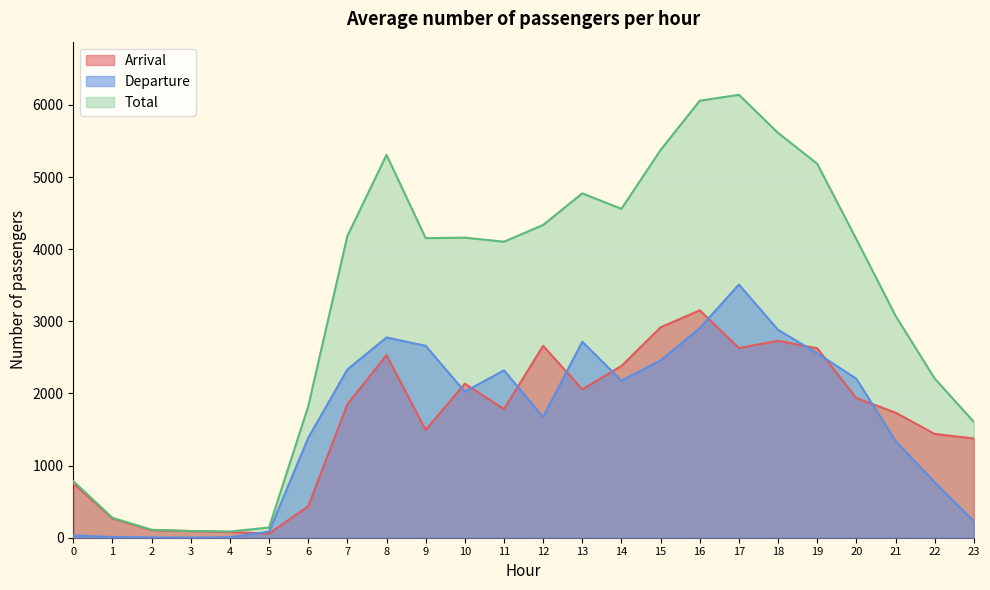

What is the maximum value shown in the chart?

6139.6